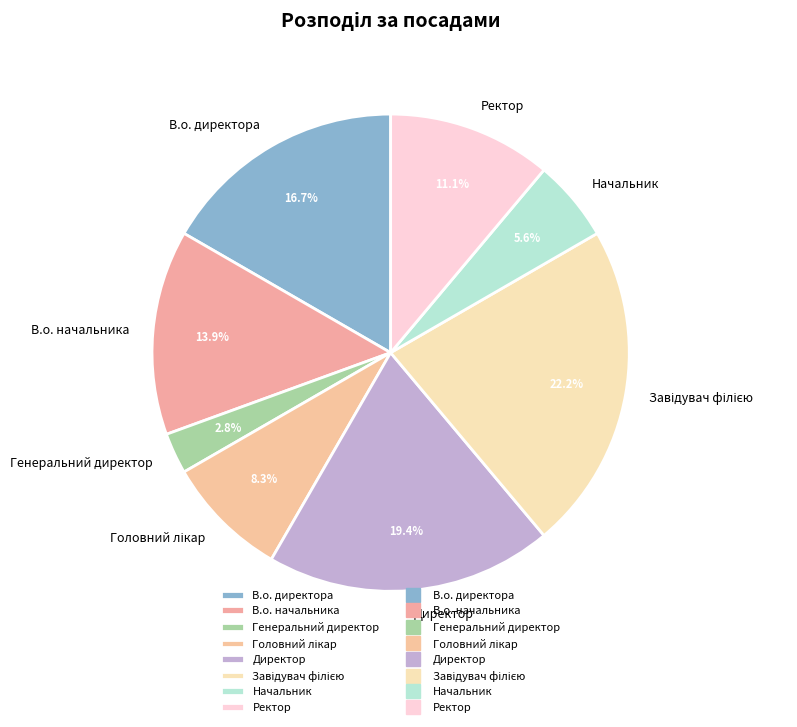

Count the number of slices in the pie.

8